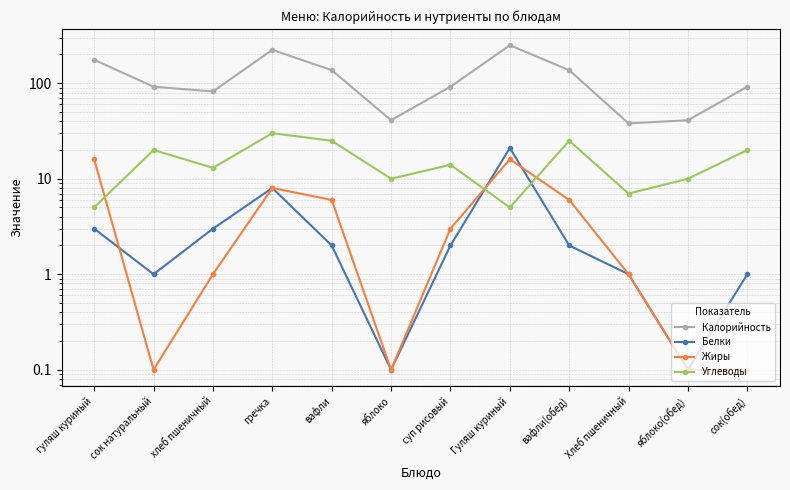

What is the difference between the Калорийность values at гречка and вафли?

87.0